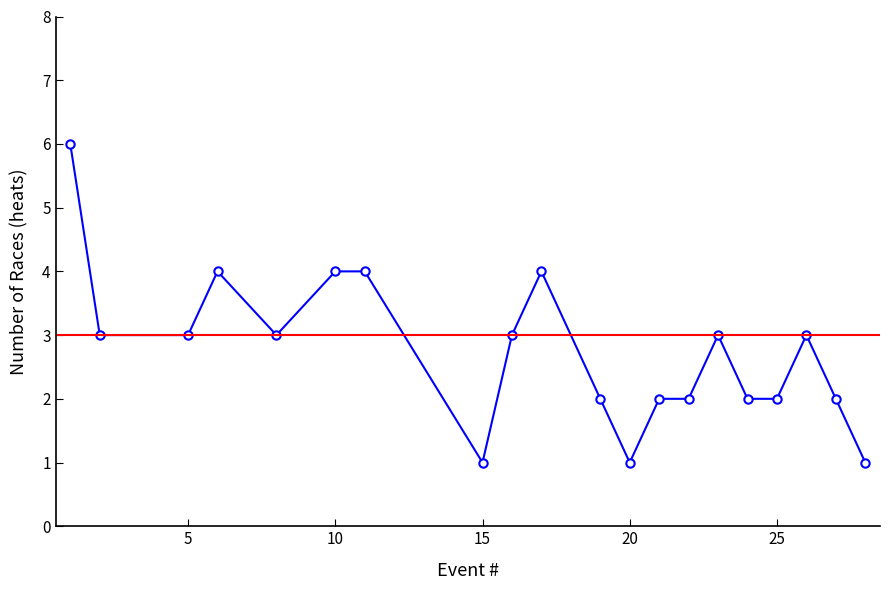

The chart shows a value of 1 at 19. True or false?

False